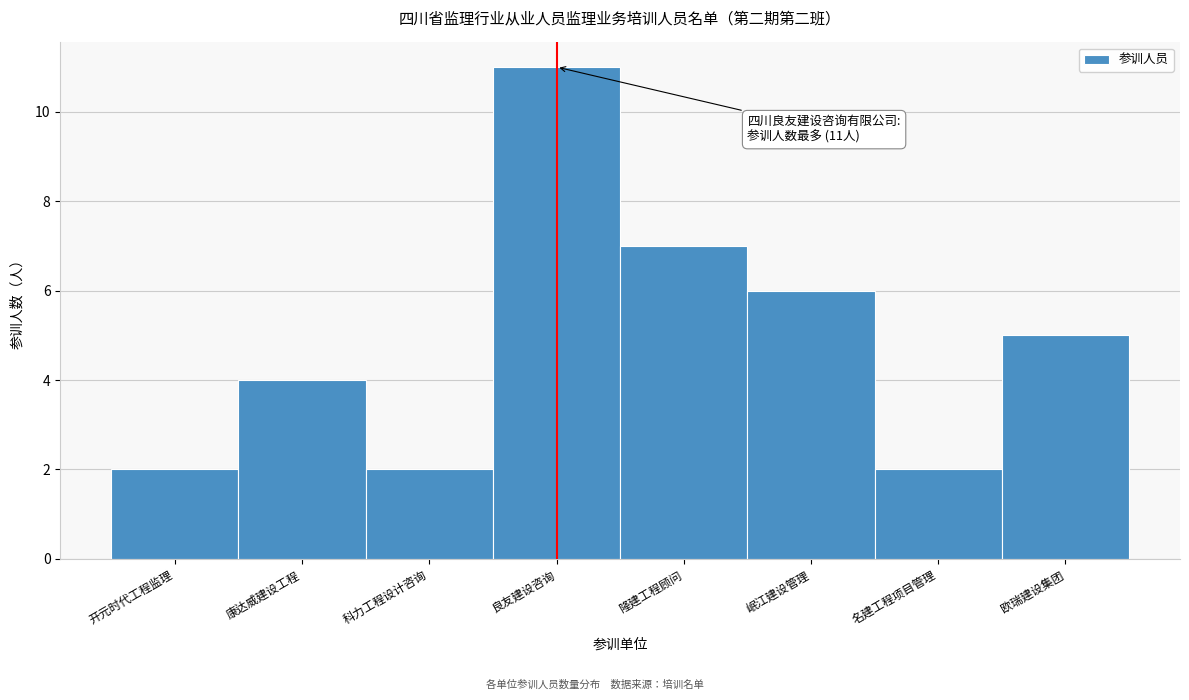

Reading left to right, transcribe all the data shown in this chart.

2	4	2	11	7	6	2	5